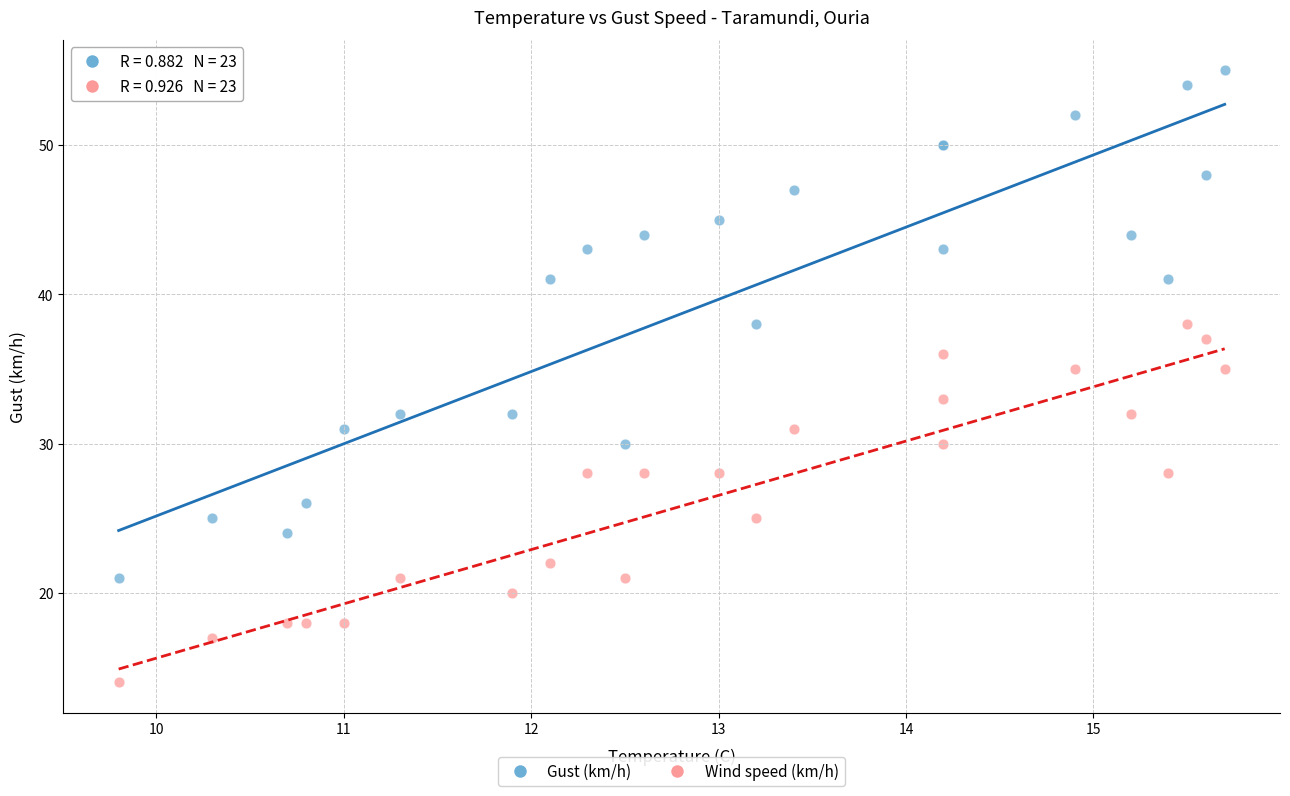

Which series contains the highest Y value?

Gust (km/h)